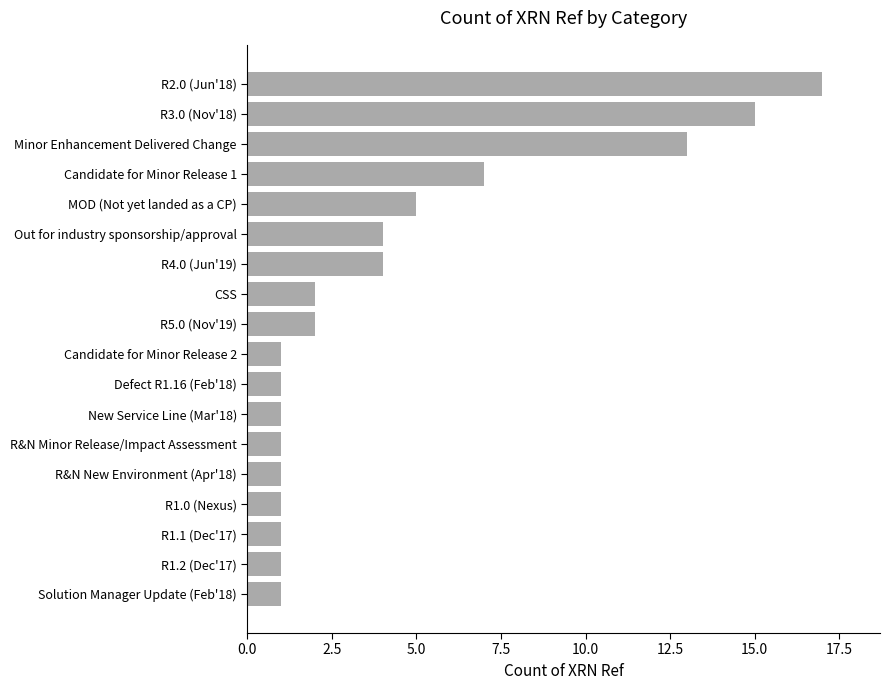

How many bars are there in total?

18